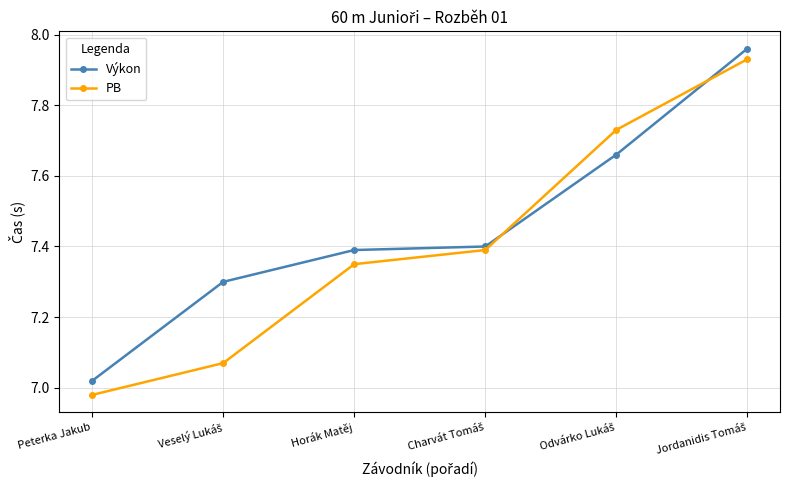

After their last crossing, which series has the higher values: PB or Výkon?

Výkon